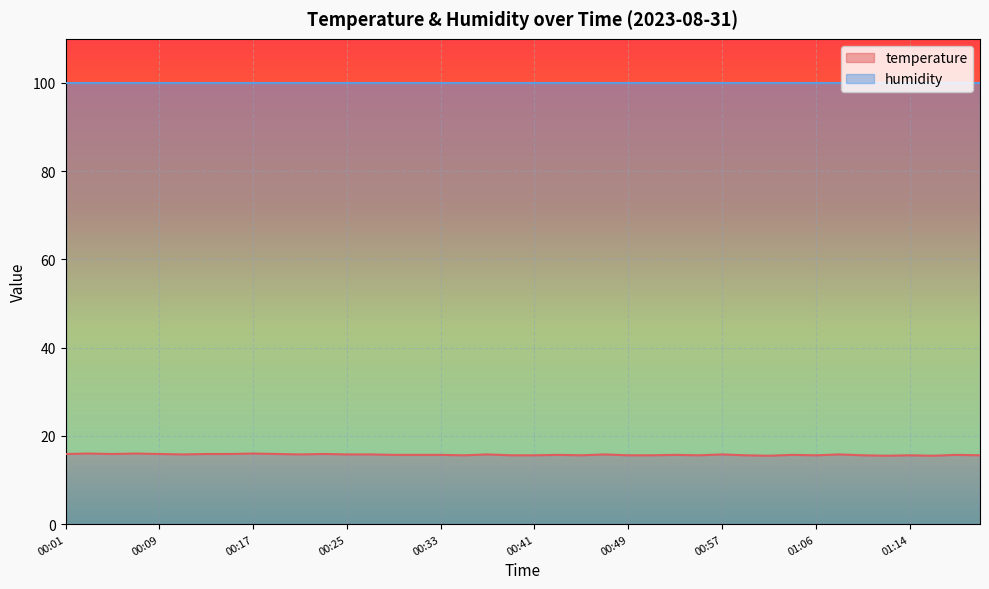

What is the change in value from 00:13 to 01:16?

-0.4